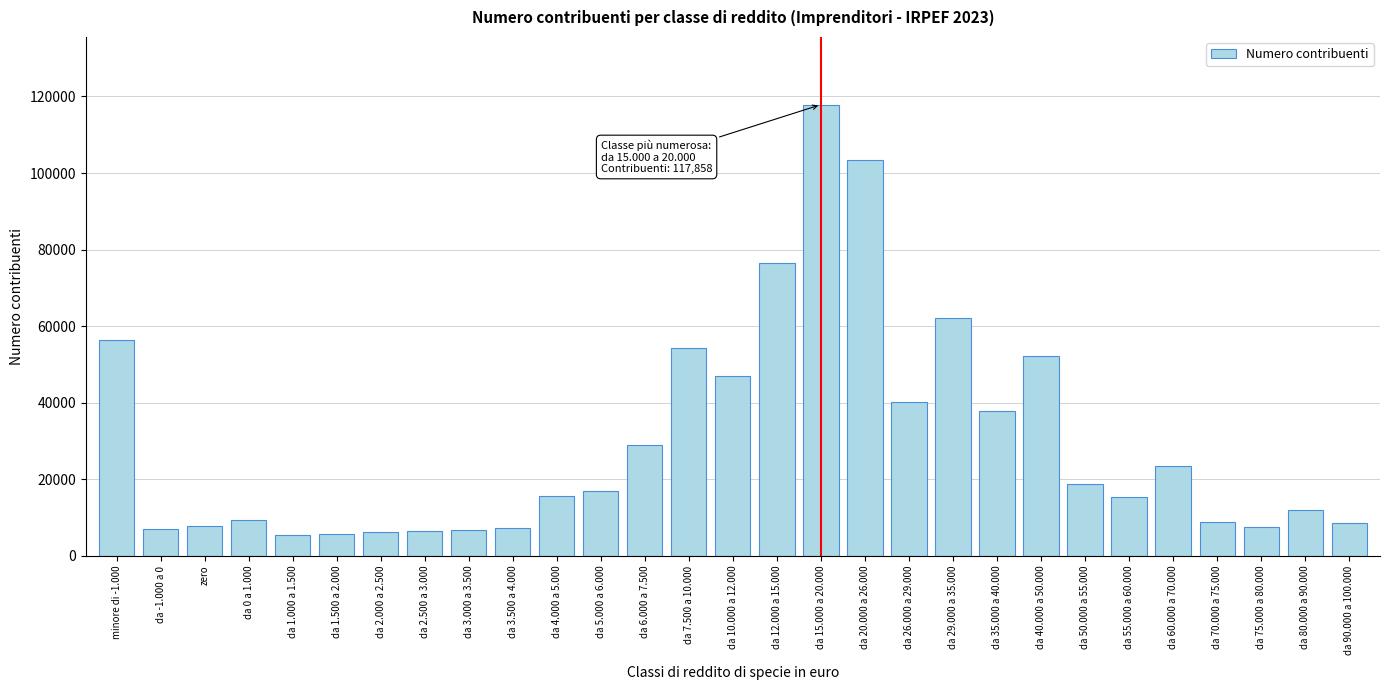

The value at da 90.000 a 100.000 is 14177. True or false?

False